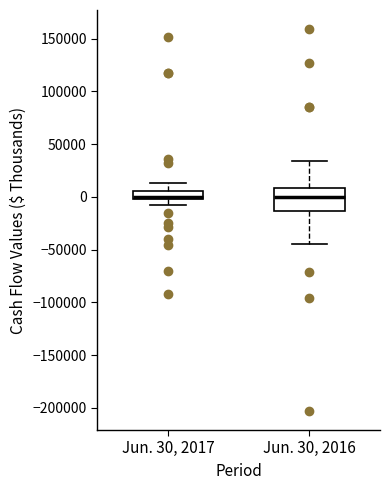

Comparing the boxes themselves (not the whiskers), which one is the tallest?

Jun. 30, 2016